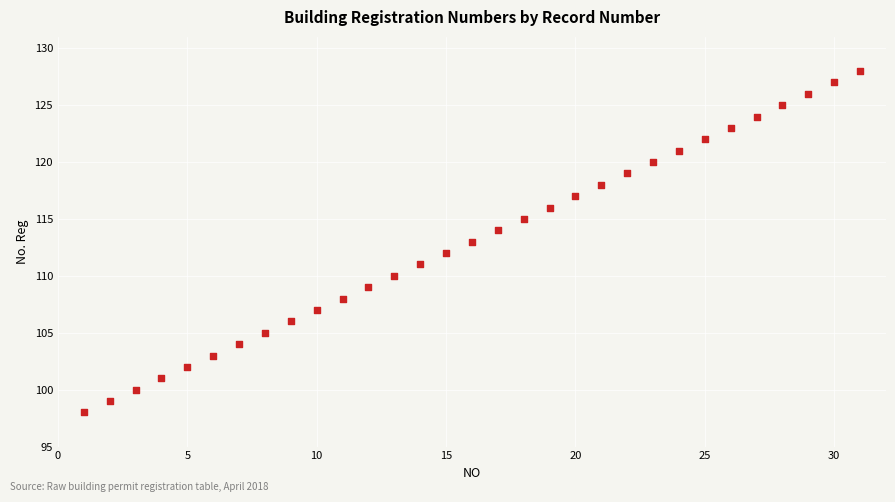

What is the range of Y values (max minus min)?

30